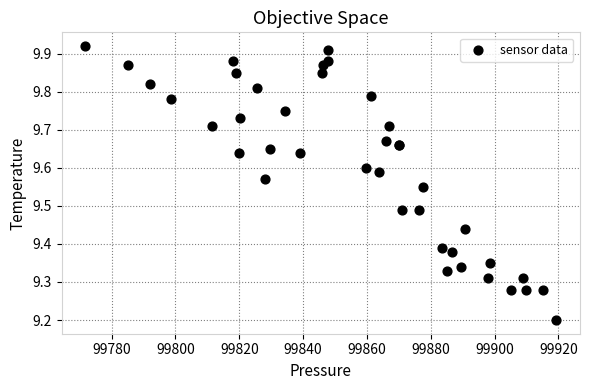

What Y value in the scatter plot is closest to 9?

9.2